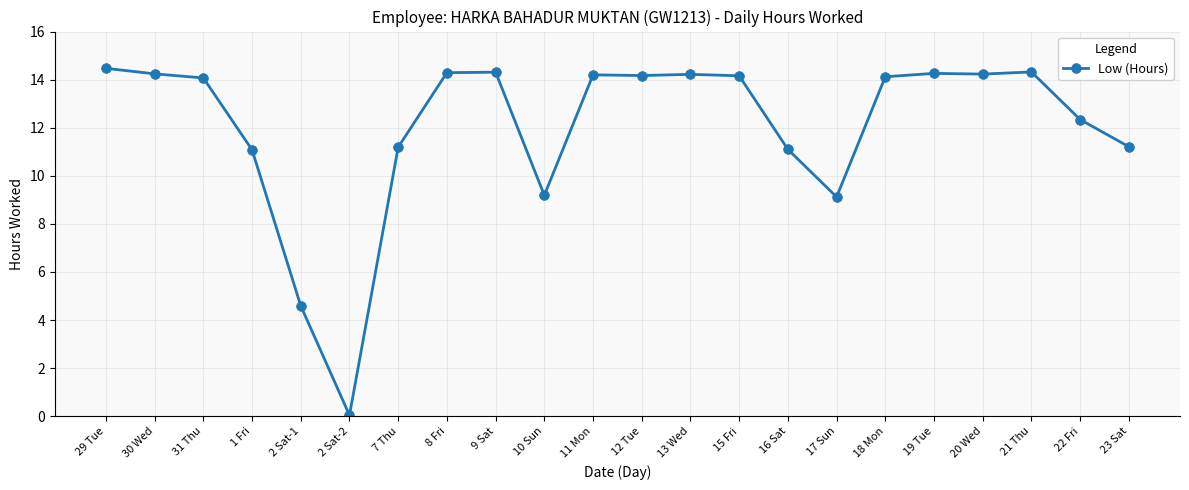

What is the change in value from 30 Wed to 12 Tue?

-0.1